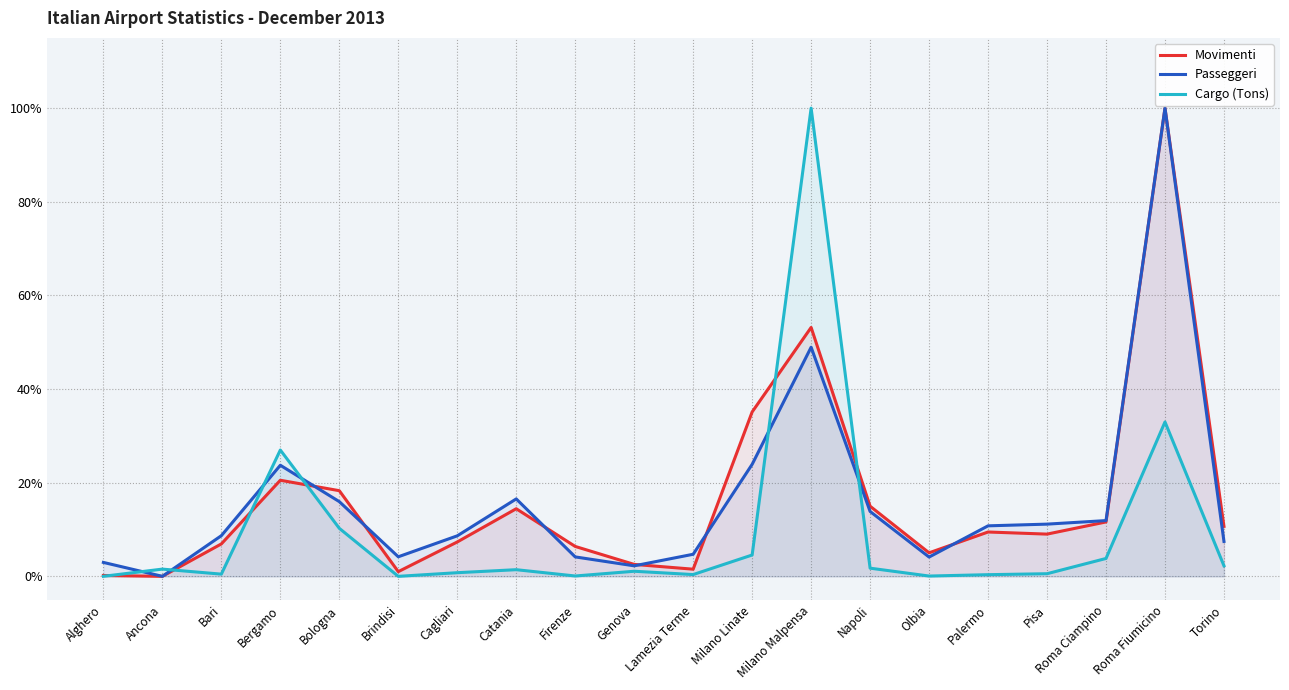

Reading left to right, what are all the values shown in this chart?

Movimenti: 0.0	0.0	0.1	0.2	0.2	0.0	0.1	0.1	0.1	0.0	0.0	0.4	0.5	0.1	0.1	0.1	0.1	0.1	1.0	0.1
Passeggeri: 0.0	0.0	0.1	0.2	0.2	0.0	0.1	0.2	0.0	0.0	0.0	0.2	0.5	0.1	0.0	0.1	0.1	0.1	1.0	0.1
Cargo (Tons): 0.0	0.0	0.0	0.3	0.1	0.0	0.0	0.0	0.0	0.0	0.0	0.0	1.0	0.0	0.0	0.0	0.0	0.0	0.3	0.0